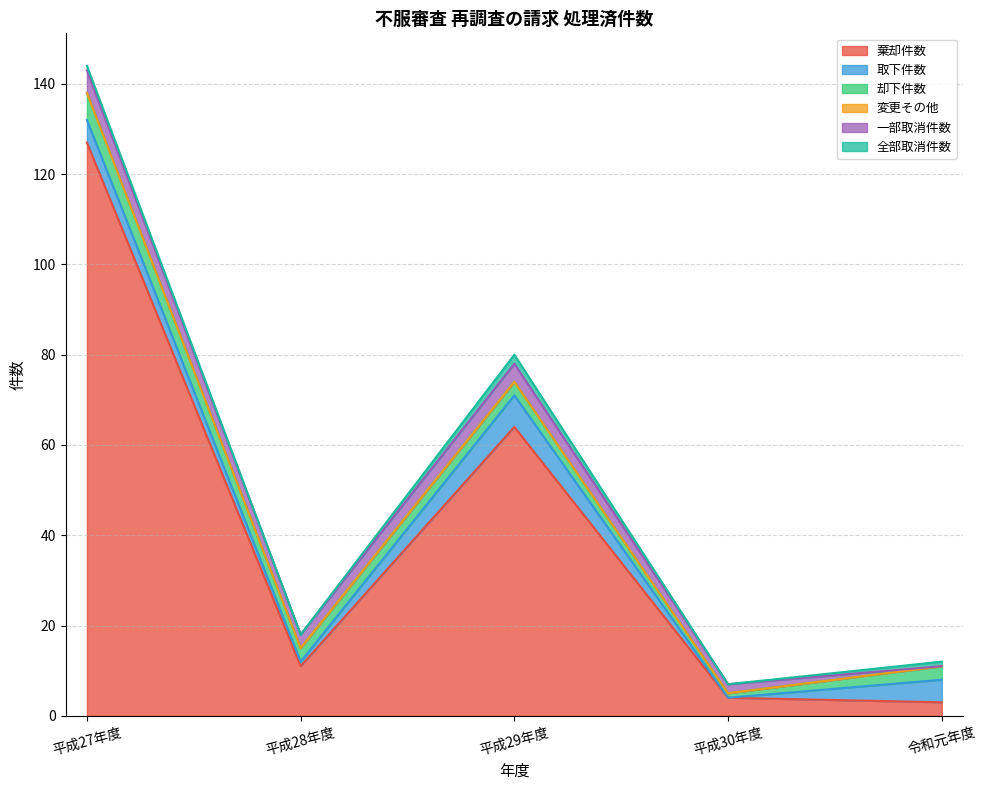

At which label does 一部取消件数 first exceed 3?

平成27年度